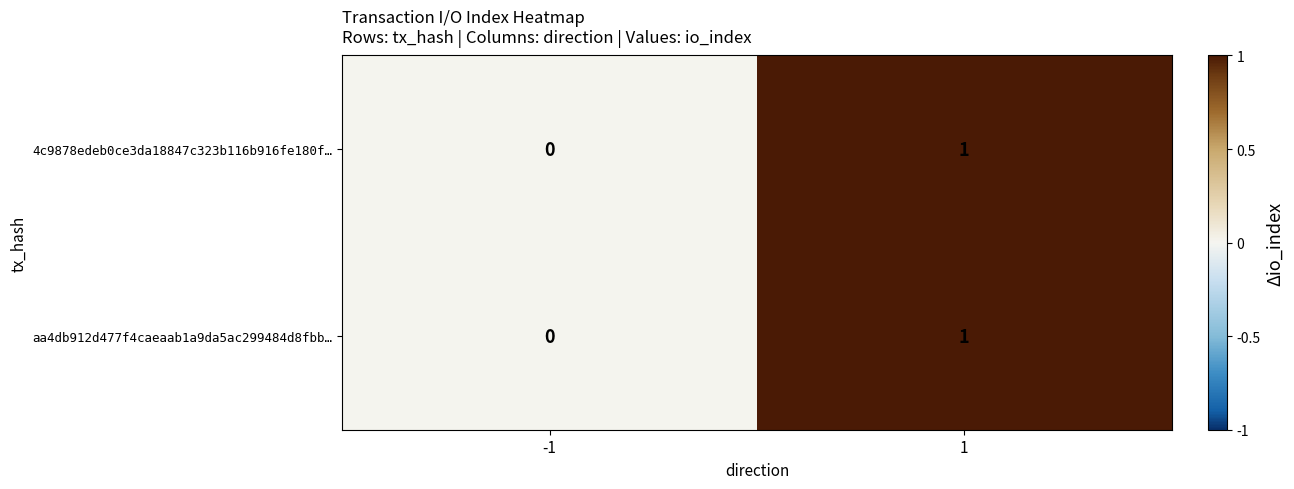

Is it true that aa4db912d477f4caeaab1a9da5ac299484d8fbb… equals 0 at -1?

True